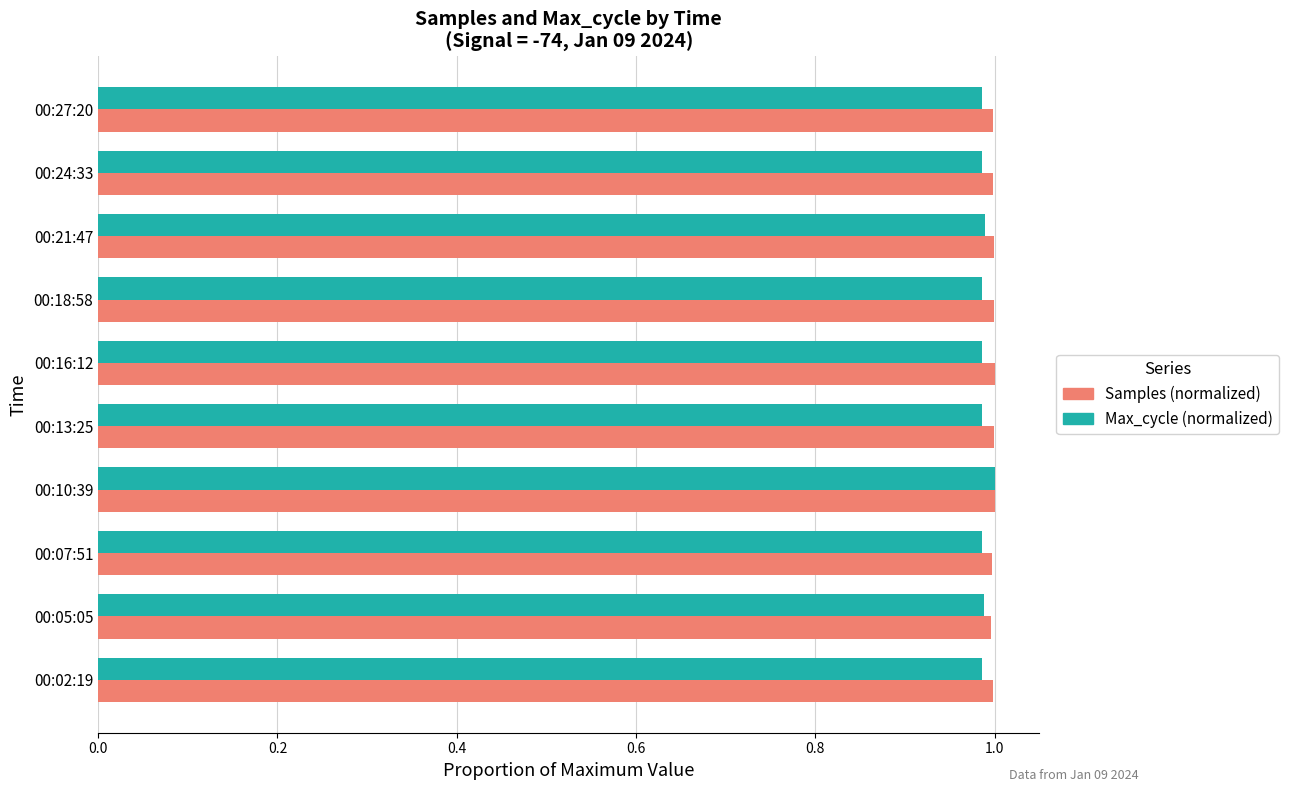

What is the total value across all series at 00:16:12?

2.0